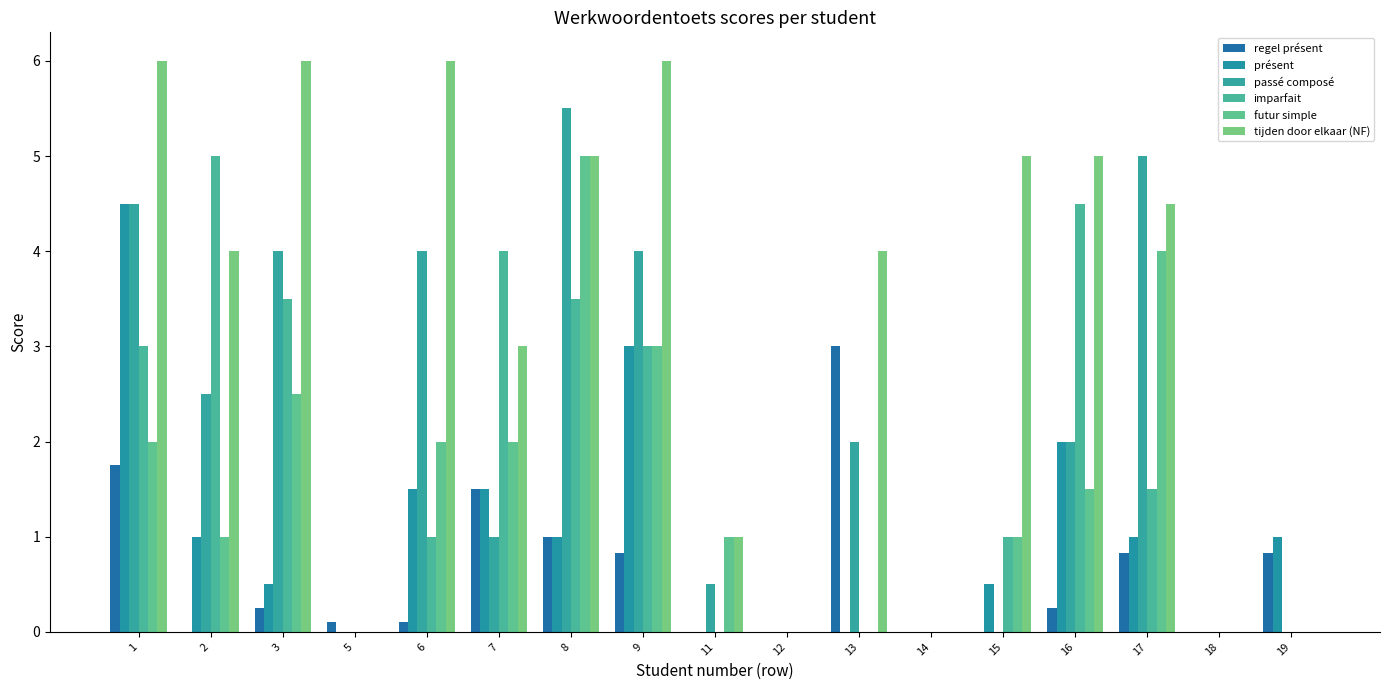

What is the approximate value of présent at 15?

0.5